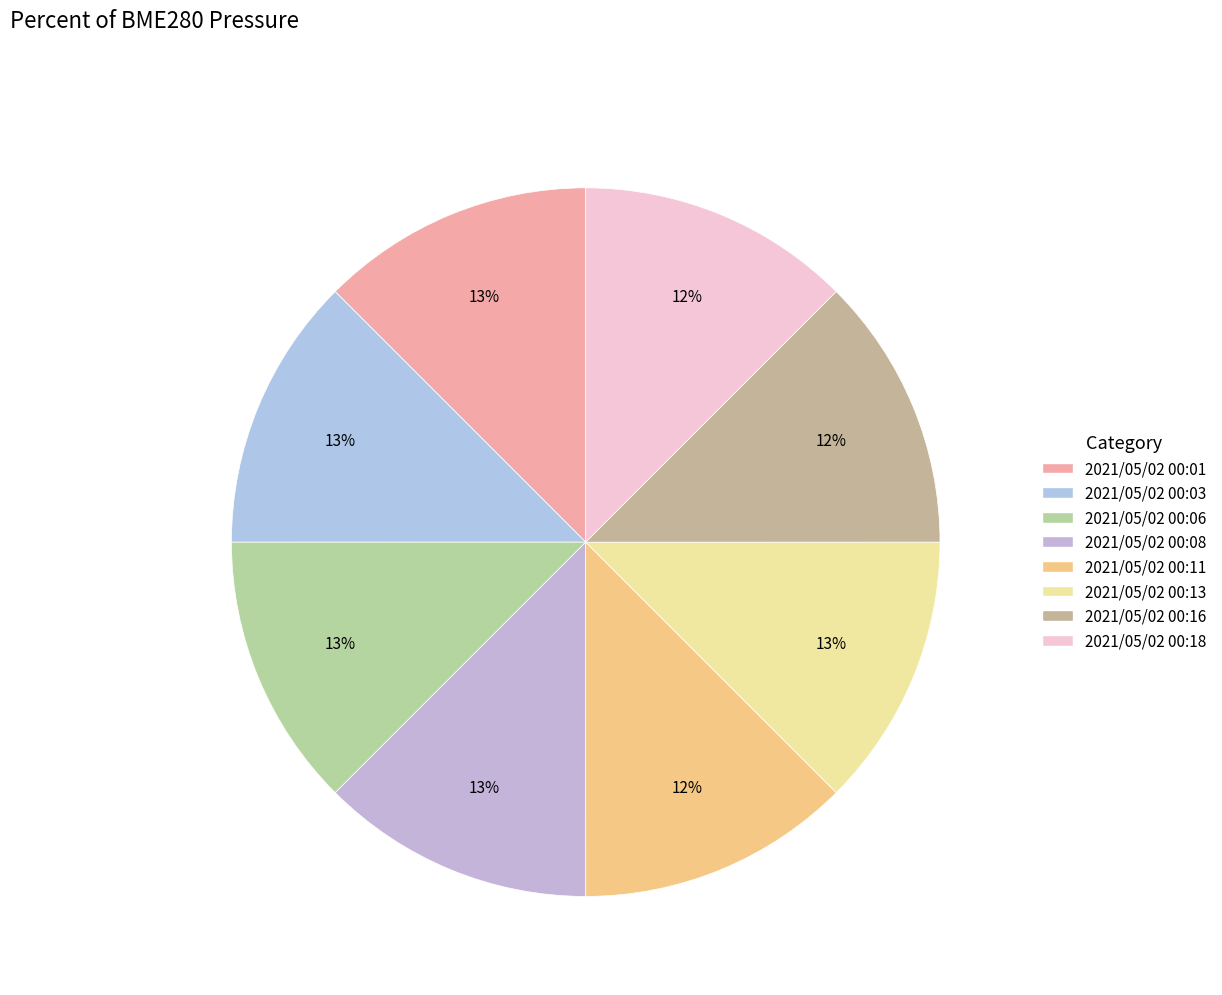

Does any single category account for the majority?

No